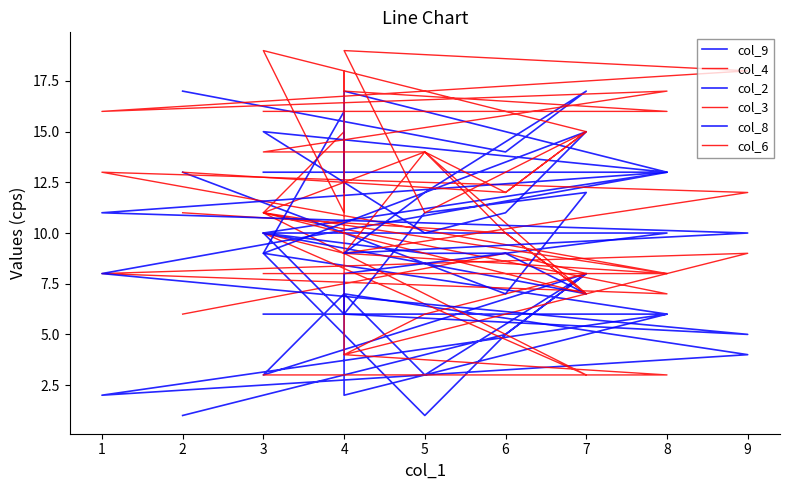

Rank the series by their maximum value, from highest to lowest.

col_6, col_8, col_3, col_2, col_4, col_9